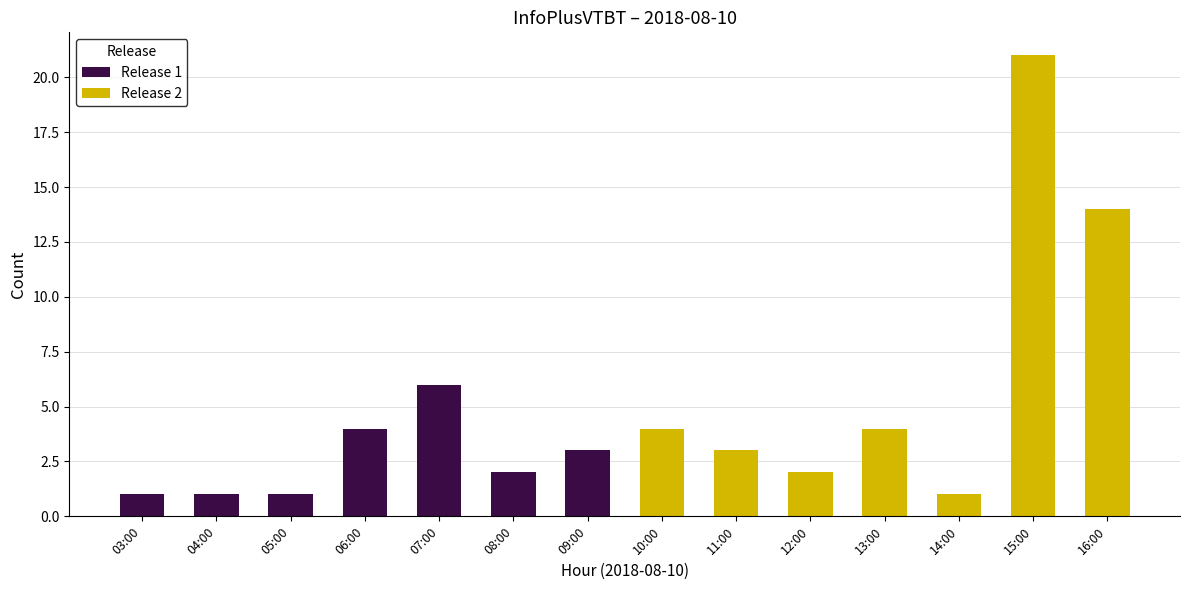

Count the number of categories in the chart.

14